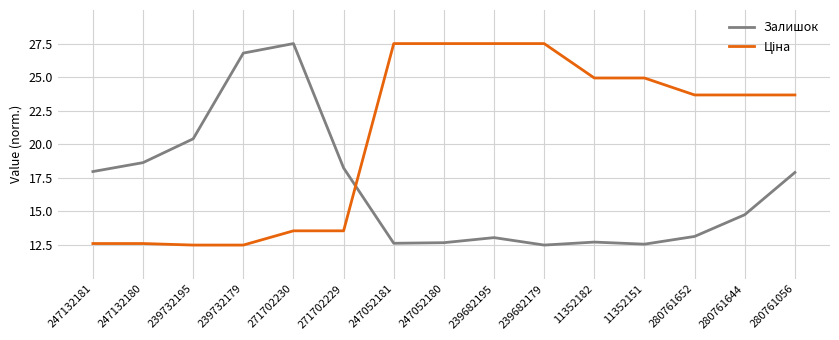

What is the total value across all series at 11352151?

37.5